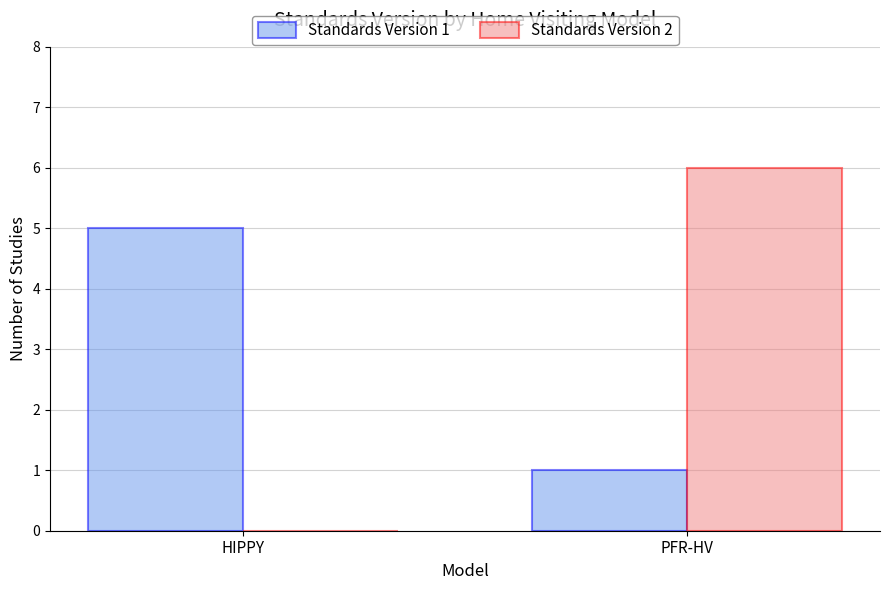

What are all the series names shown in the legend?

Standards Version 1, Standards Version 2